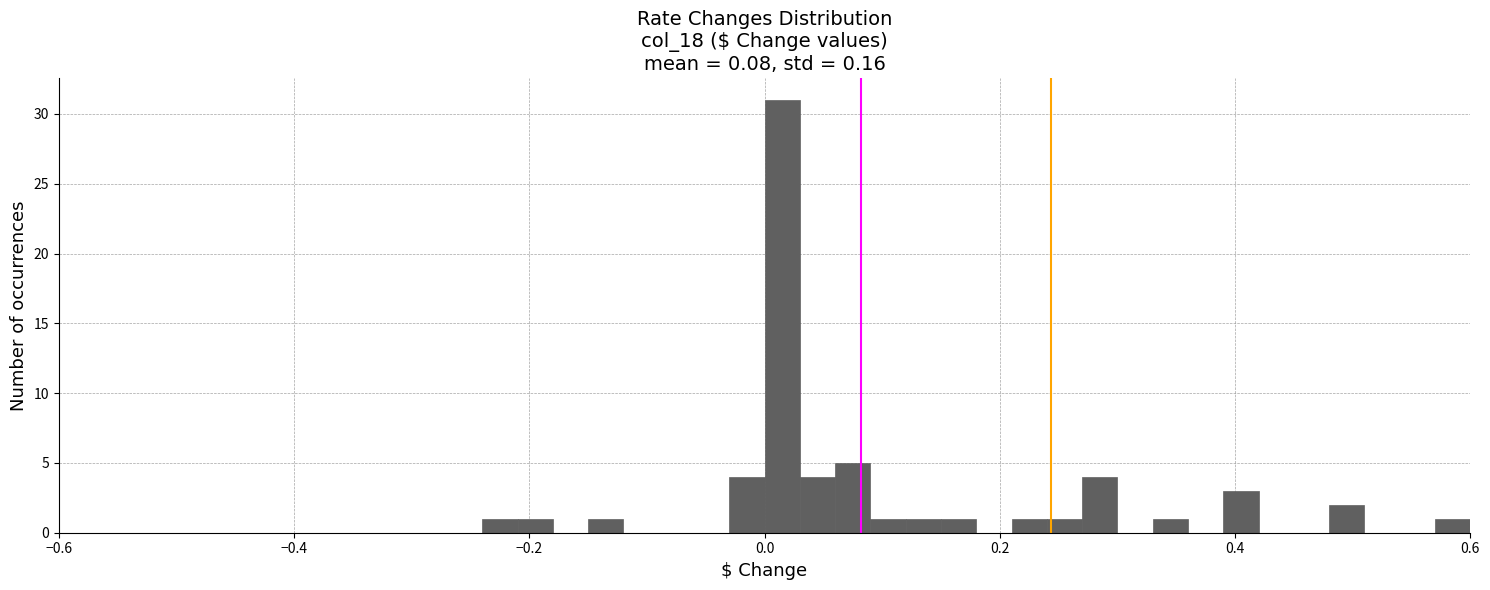

Around what value on the x-axis is the tallest bar? Give the approximate position of its centre, as read against the axis.

0.02